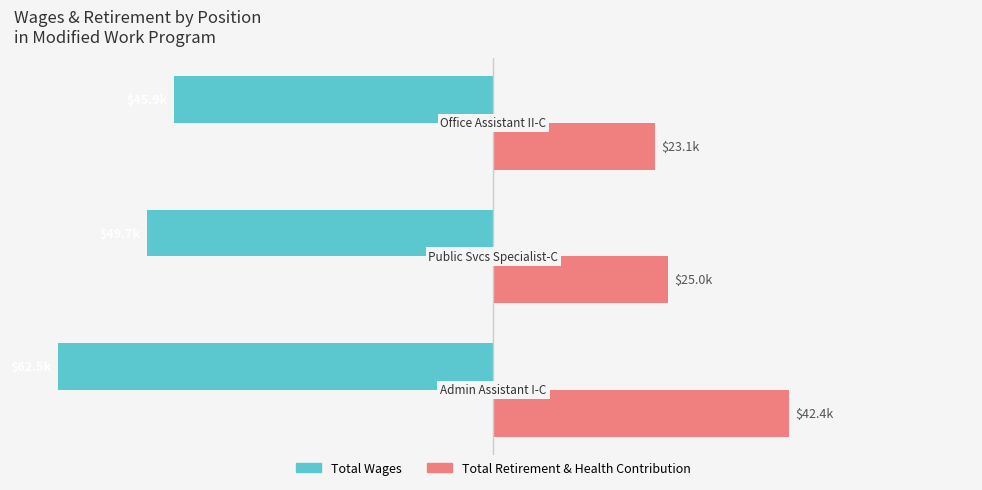

What are all the series names shown in the legend?

Total Wages, Total Retirement & Health Contribution